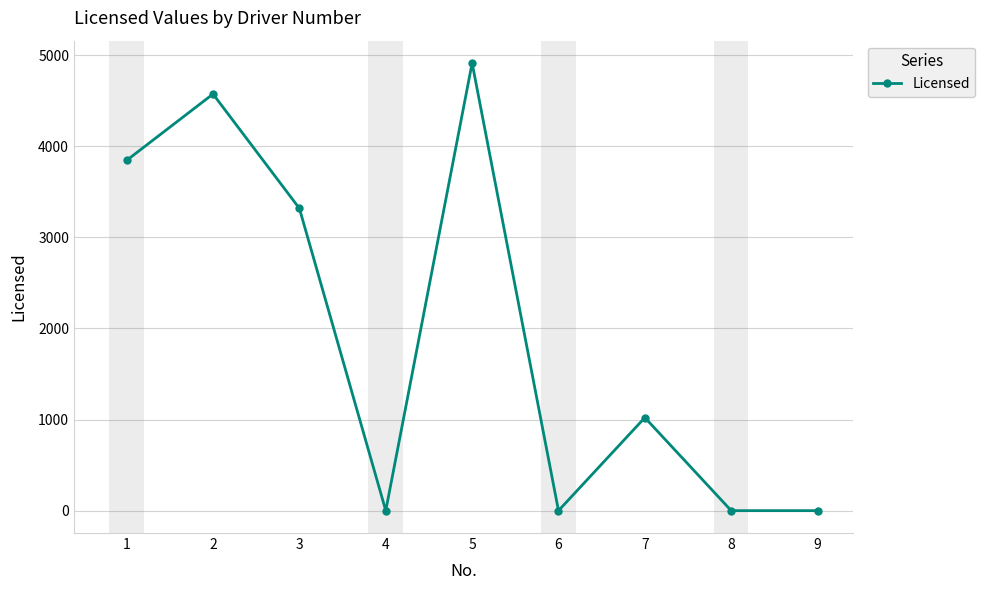

The value at 9 is 0. True or false?

True